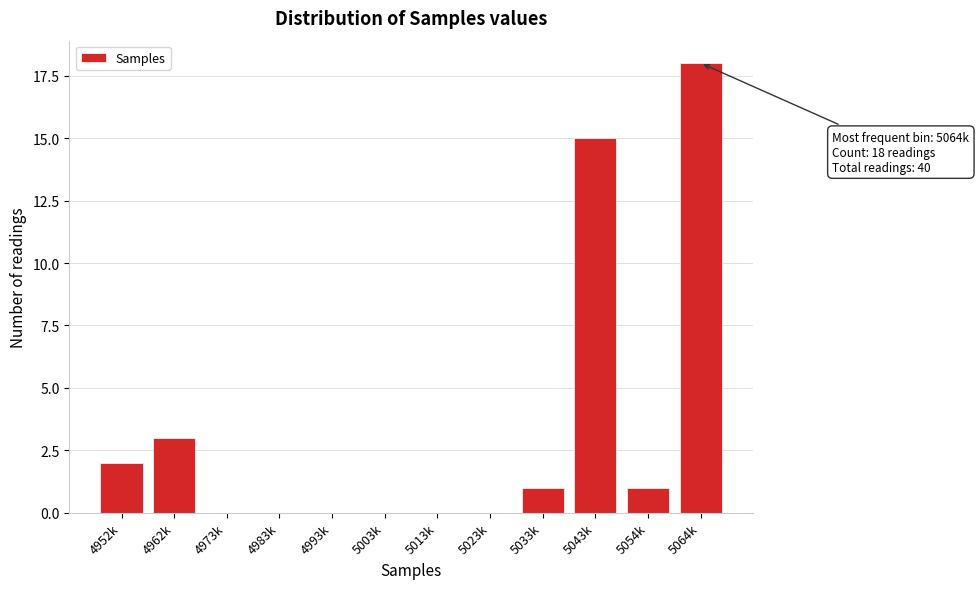

Reading right to left, what are all the values shown in this chart?

5064k=18	5054k=1	5043k=15	5033k=1	5023k=0	5013k=0	5003k=0	4993k=0	4983k=0	4973k=0	4962k=3	4952k=2